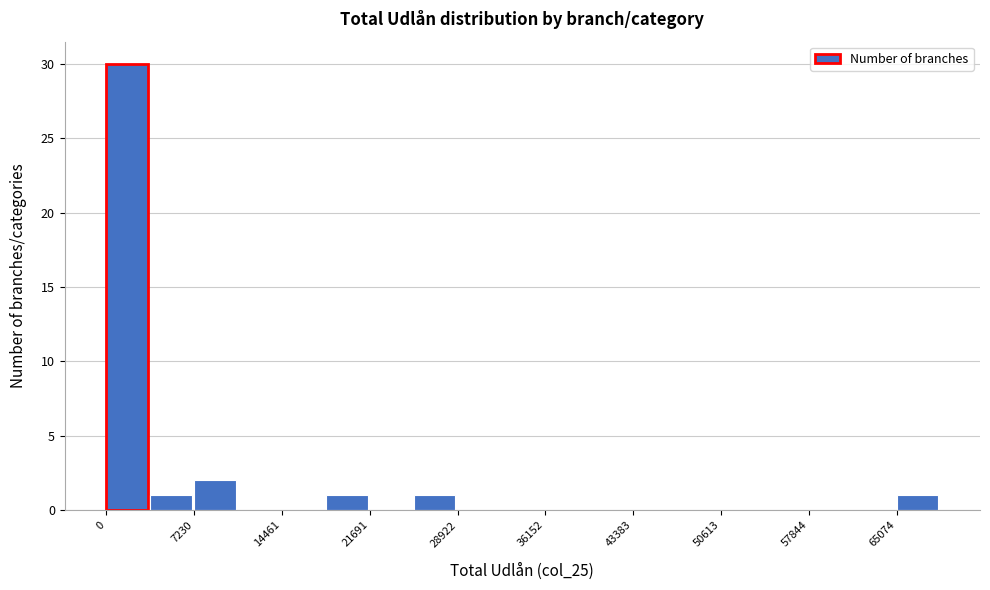

Read against the x-axis, roughly where is the centre of the tallest bar?

2000